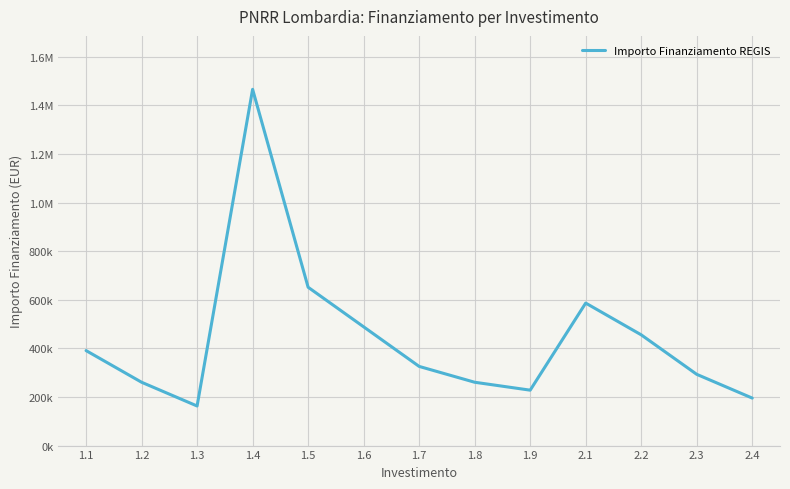

What is the maximum value shown in the chart?

1466505